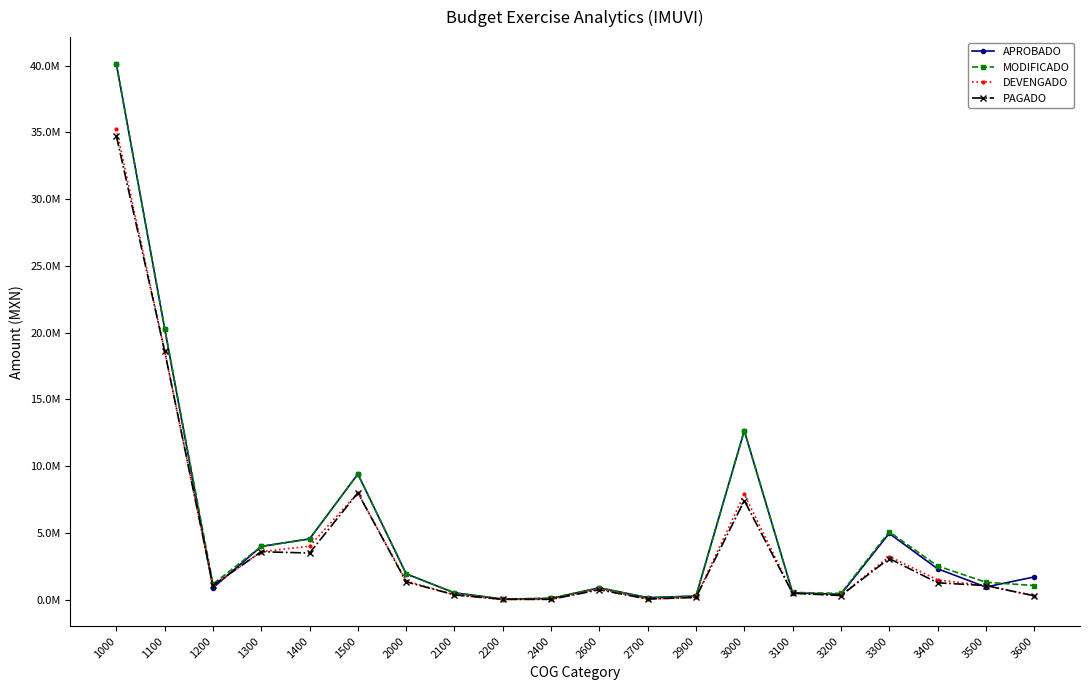

How many interior local valleys does the DEVENGADO series have?

4